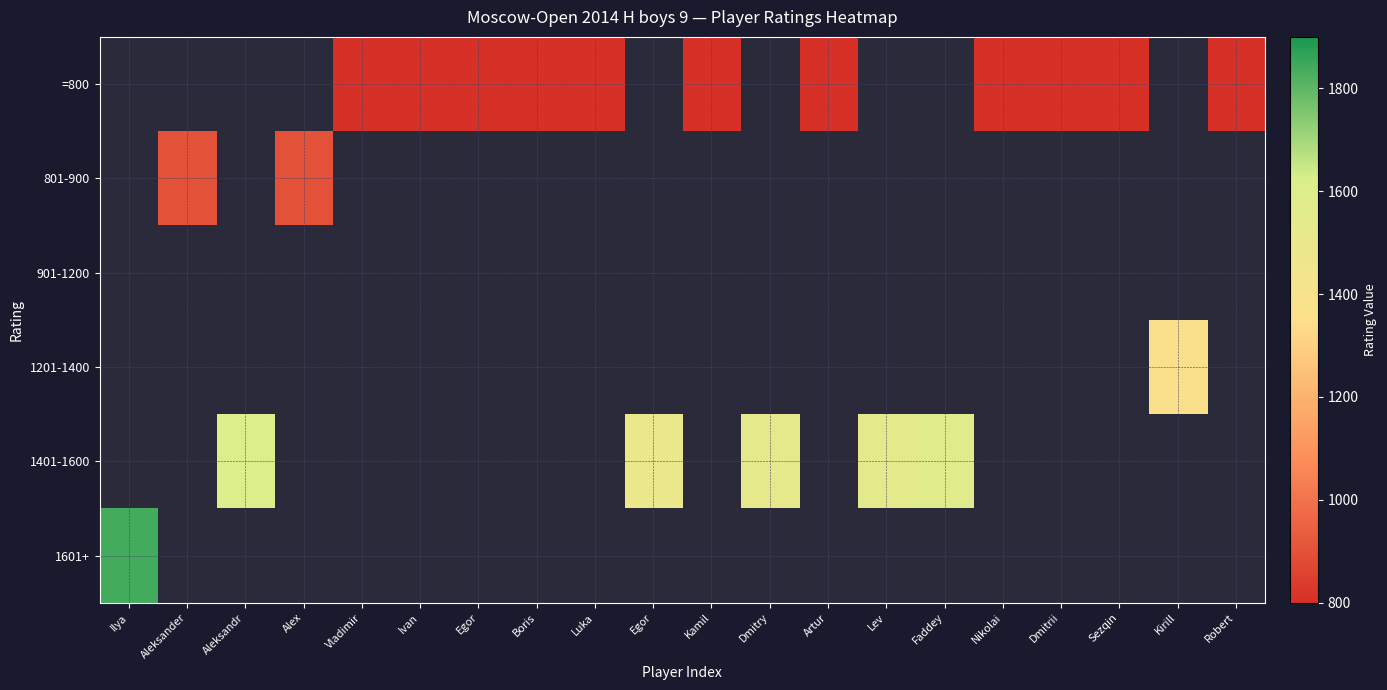

Which series changed the most between Aleksander and Alex?

801-900